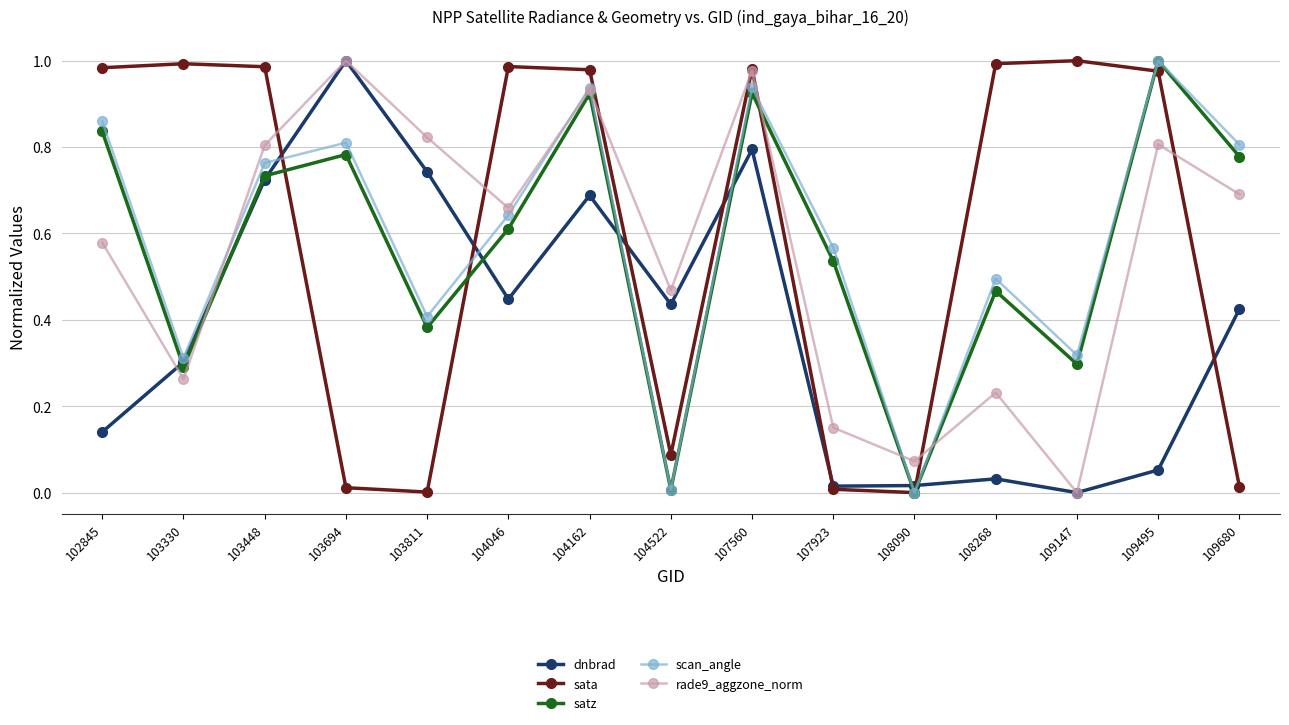

Which category has the highest value in the dnbrad series?

103694